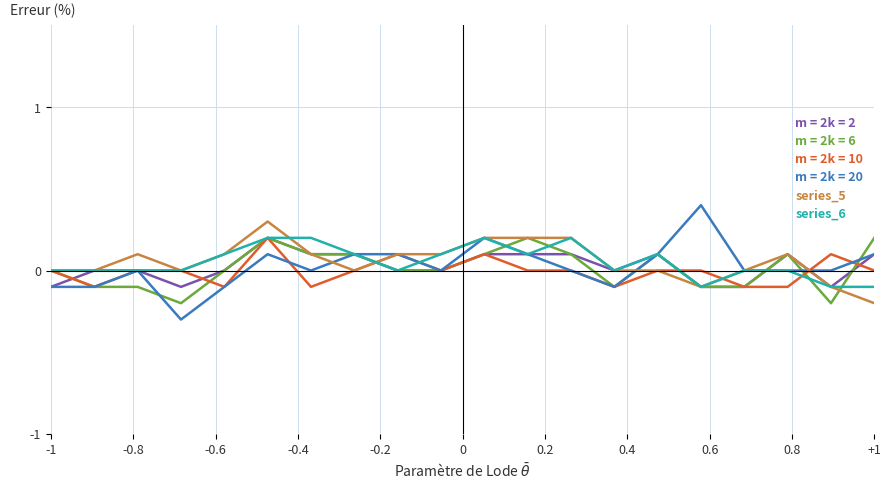

Which series has the largest range (max minus min)?

m = 2k = 20